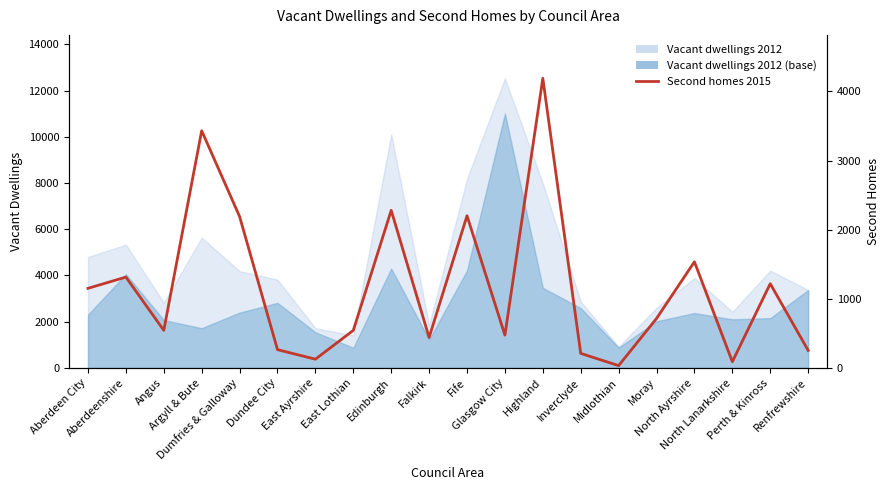

Rank the categories by value from lowest to highest.

Midlothian, North Lanarkshire, East Ayrshire, Inverclyde, Renfrewshire, Dundee City, Falkirk, Glasgow City, Angus, East Lothian, Moray, Aberdeen City, Perth & Kinross, Aberdeenshire, North Ayrshire, Dumfries & Galloway, Fife, Edinburgh, Argyll & Bute, Highland